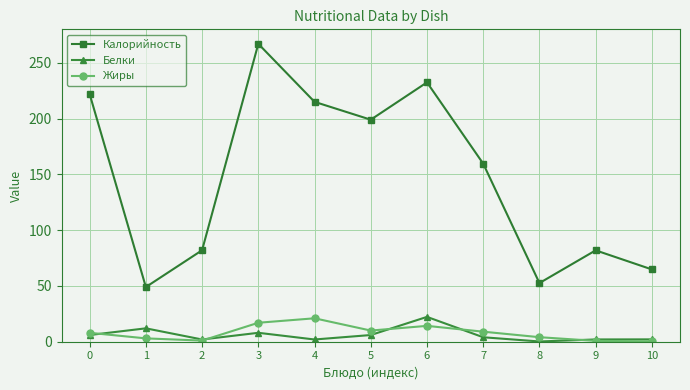

What is the total value across all series at 7?

172.6